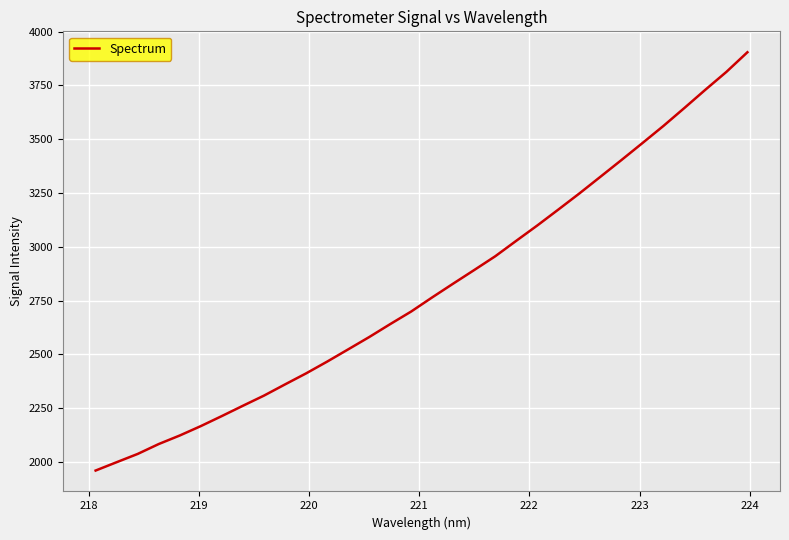

What is the sum of all values?

89703.0